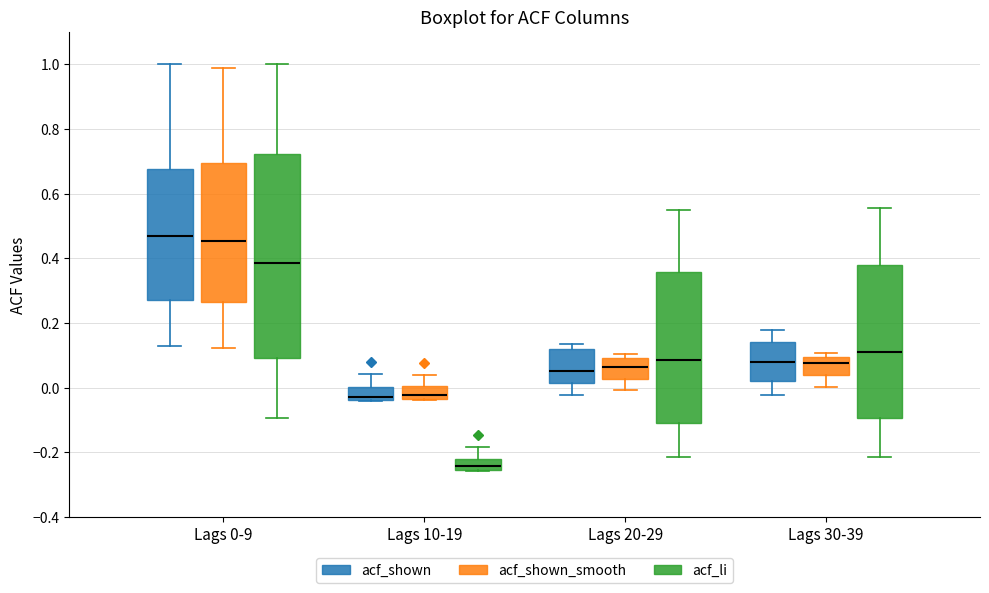

Reading left to right, read every box against the y-axis: the position of its median line, the range the box covers, and the ends of its whiskers. The values are not printed on the chart, so give them approximately, as read against the axis.

Lags 0-9 (acf_shown): median 0.46, box 0.28 to 0.68, whiskers 0.12 to 1.00
Lags 0-9 (acf_shown_smooth): median 0.46, box 0.26 to 0.70, whiskers 0.12 to 0.98
Lags 0-9 (acf_li): median 0.38, box 0.10 to 0.72, whiskers -0.10 to 1.00
Lags 10-19 (acf_shown): median -0.02, box -0.04 to 0.00, whiskers -0.04 to 0.04
Lags 10-19 (acf_shown_smooth): median -0.02, box -0.04 to 0.00, whiskers -0.04 to 0.04
Lags 10-19 (acf_li): median -0.24, box -0.26 to -0.22, whiskers -0.26 to -0.18
Lags 20-29 (acf_shown): median 0.06, box 0.02 to 0.12, whiskers -0.02 to 0.14
Lags 20-29 (acf_shown_smooth): median 0.06, box 0.02 to 0.10, whiskers 0.00 to 0.10 (just above the box's upper edge)
Lags 20-29 (acf_li): median 0.08, box -0.10 to 0.36, whiskers -0.22 to 0.56
Lags 30-39 (acf_shown): median 0.08, box 0.02 to 0.14, whiskers -0.02 to 0.18
Lags 30-39 (acf_shown_smooth): median 0.08, box 0.04 to 0.10, whiskers 0.00 to 0.10 (just above the box's upper edge)
Lags 30-39 (acf_li): median 0.10, box -0.10 to 0.38, whiskers -0.22 to 0.56